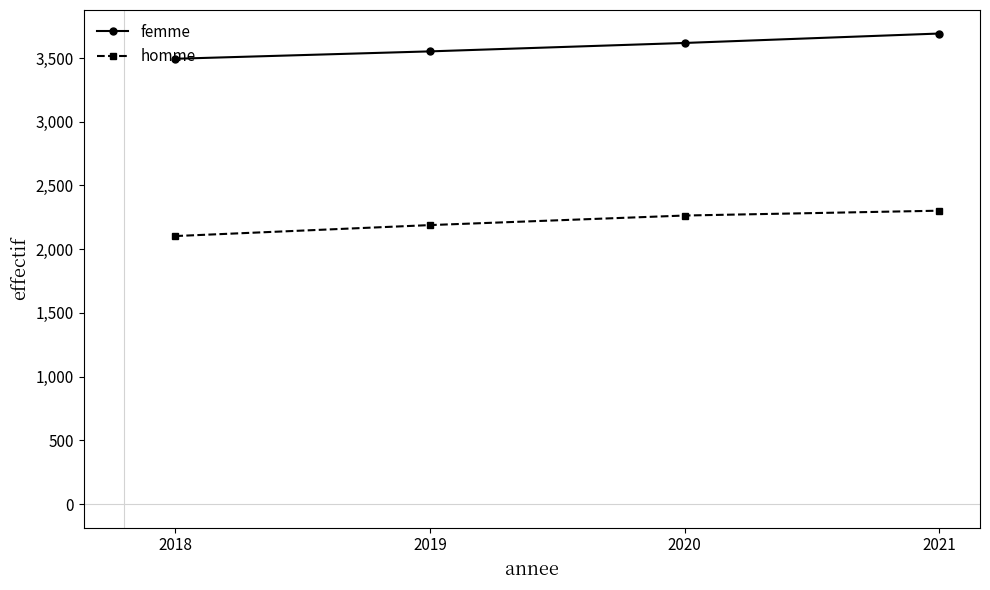

What is the sum of the homme values at 2021 and 2020?

4566